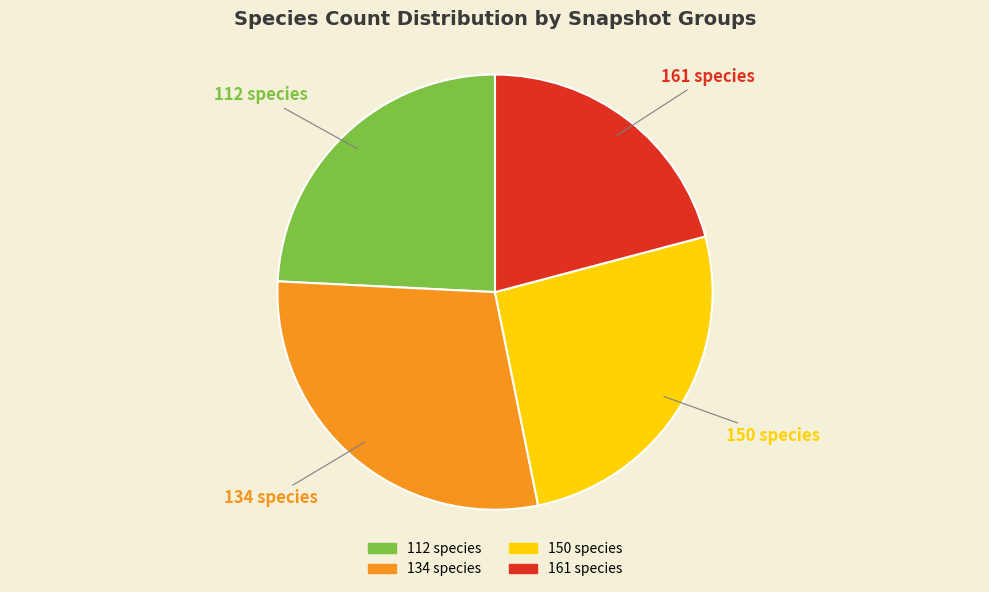

Does any single category account for the majority?

No